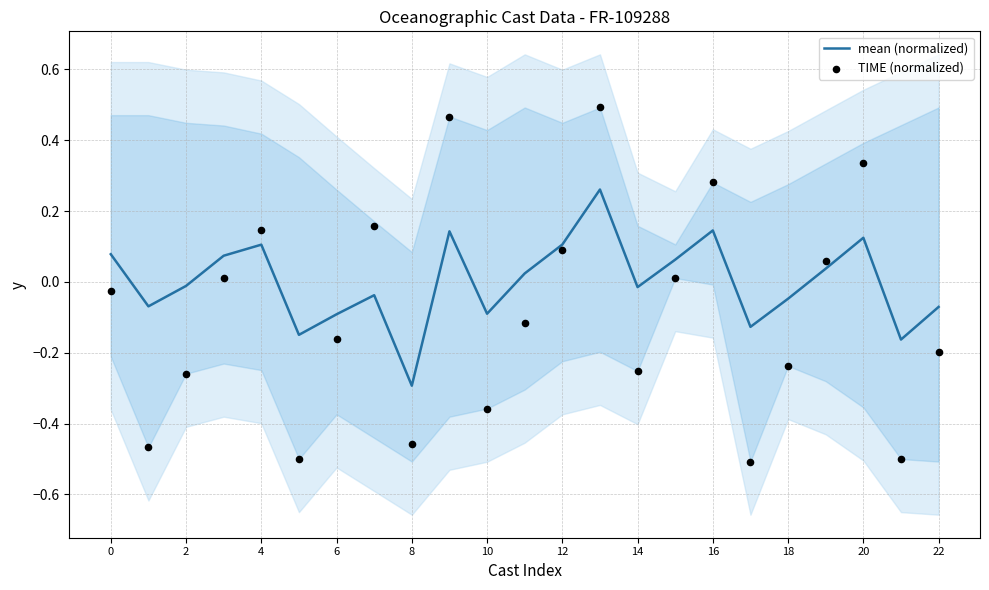

Which series has the largest Y range (max minus min)?

TIME (normalized)